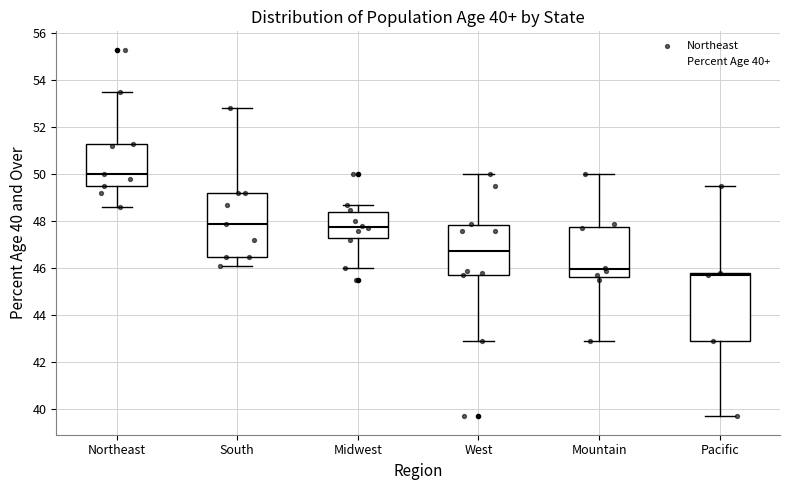

Which box has the highest median line?

Northeast